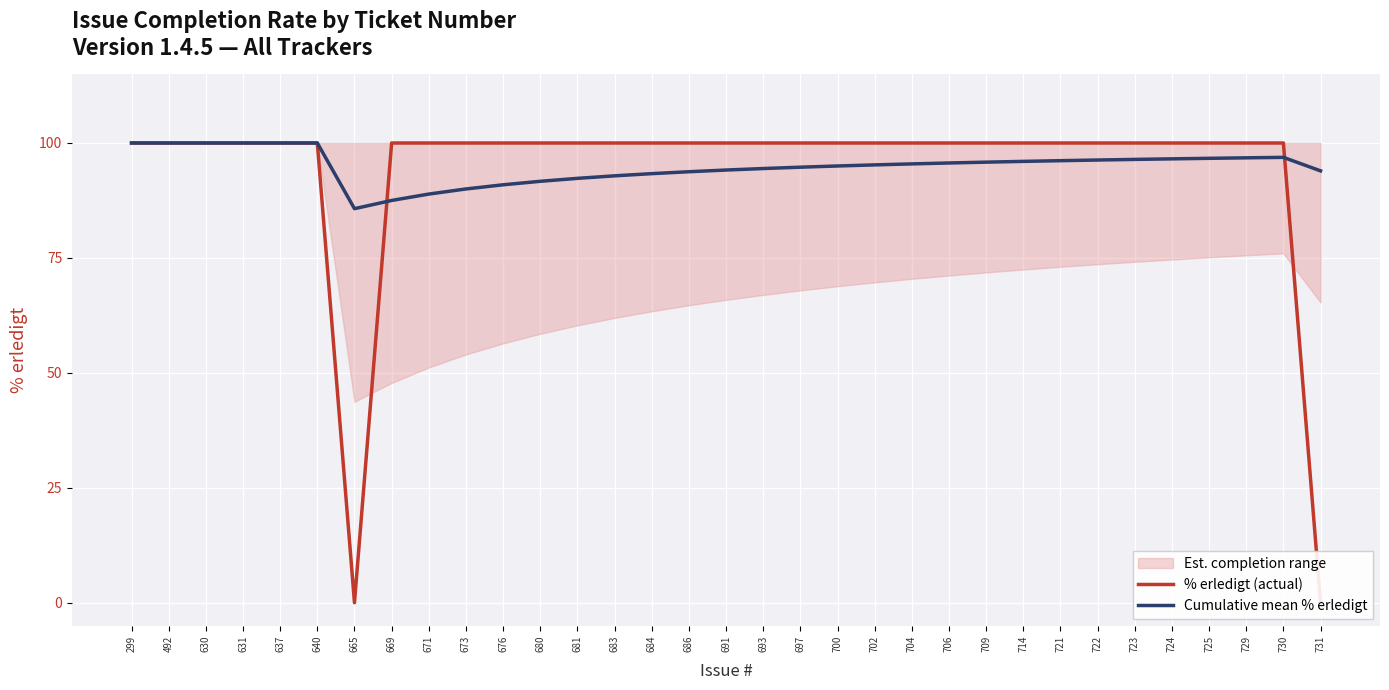

Which series ends up on top after the final intersection of % erledigt (actual) and Cumulative mean % erledigt?

Cumulative mean % erledigt